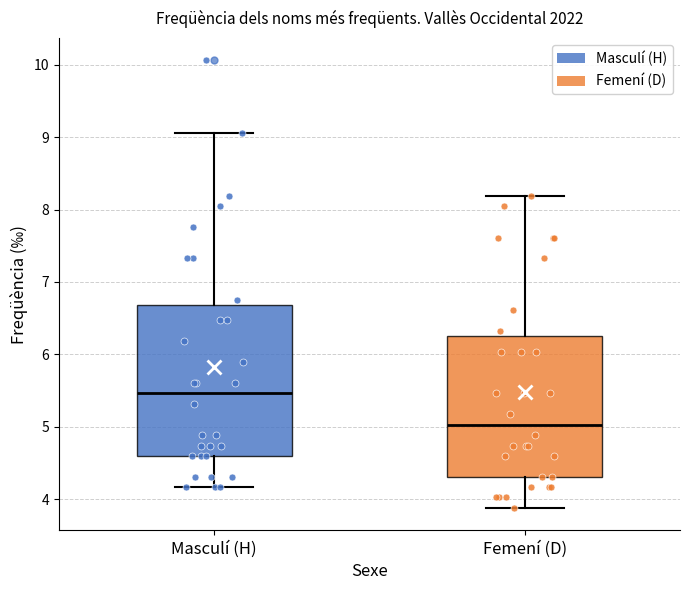

Where does the lower whisker of the box for Masculí (H) end on the y-axis? The values are not printed on the chart, so give them approximately, as read against the axis.

4.2